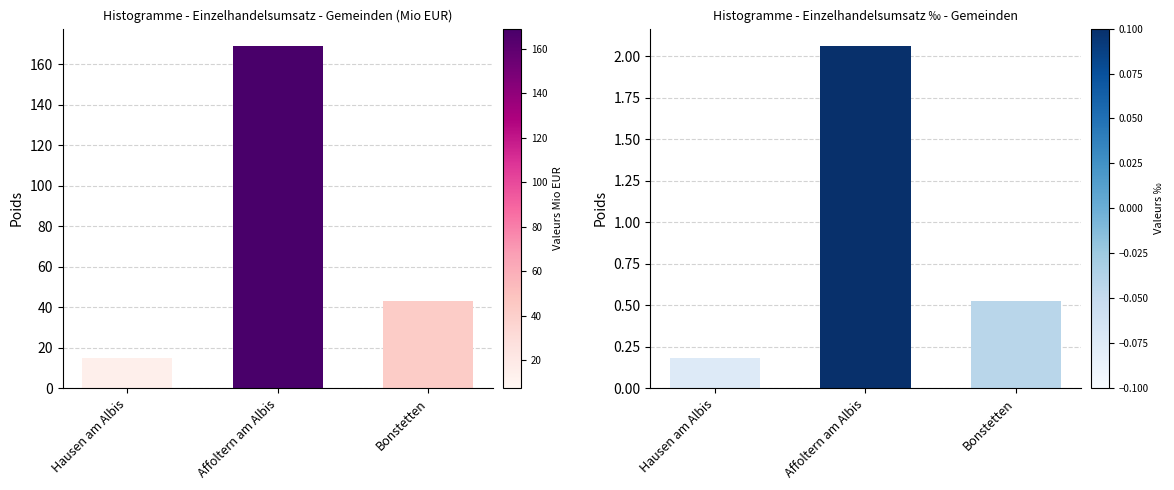

What is the label of the 3rd bar from the right?

Hausen am Albis